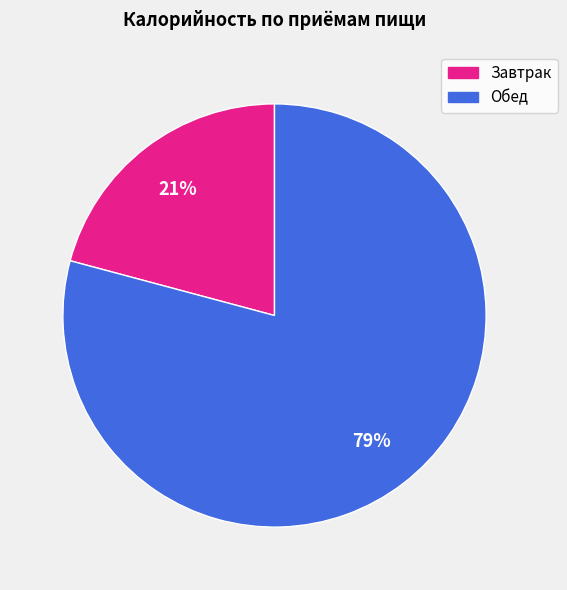

Rank the categories by value from highest to lowest.

Обед, Завтрак